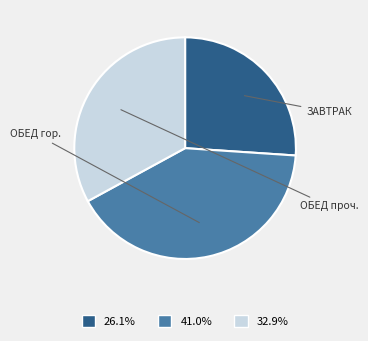

What is the ratio of the value at 41.0% to the value at 26.1%?

1.6